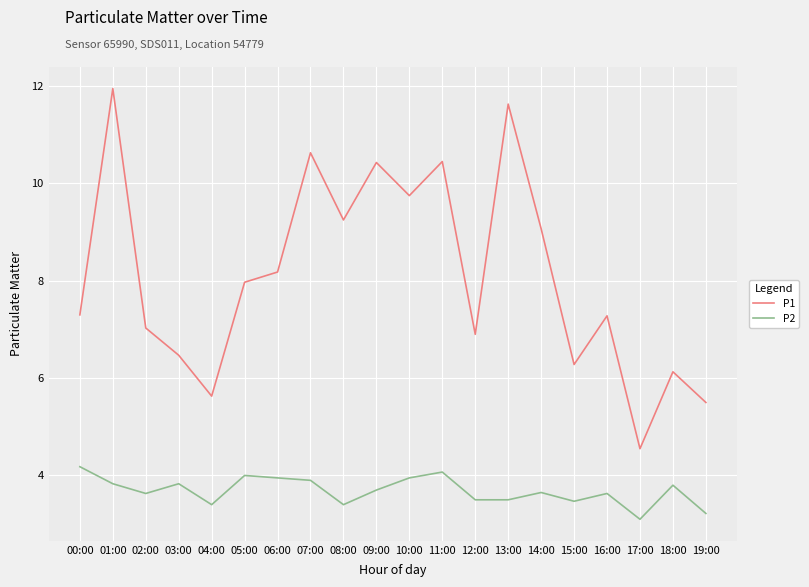

True or false: P1 has more than 2 interior local peaks.

True